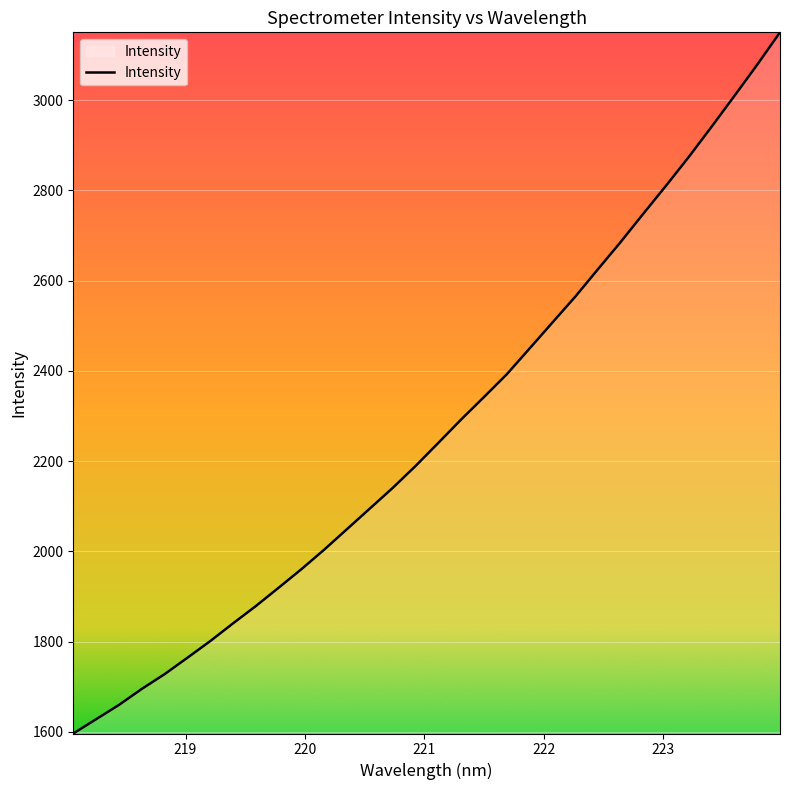

What is the maximum value shown in the chart?

3150.5